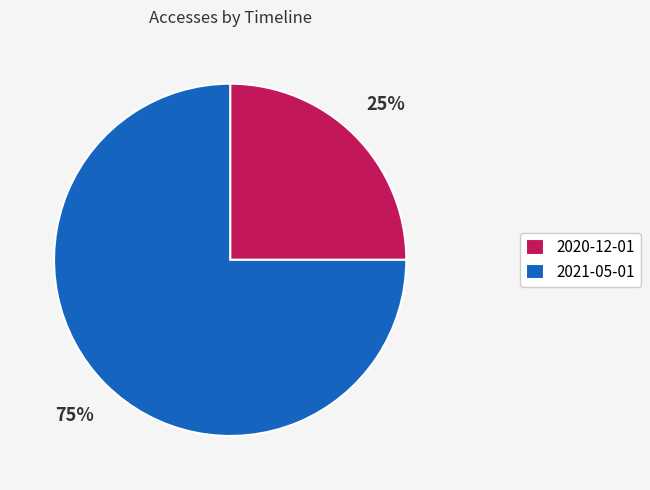

How many segments does this pie chart have?

2